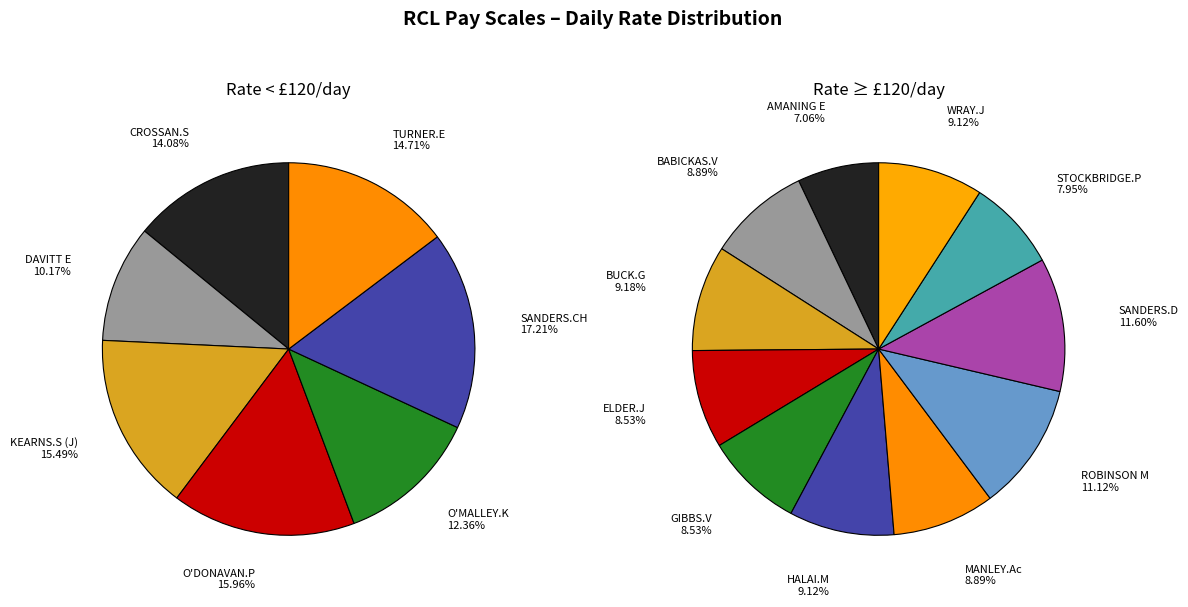

What is the largest slice in the pie chart?

SANDERS.D